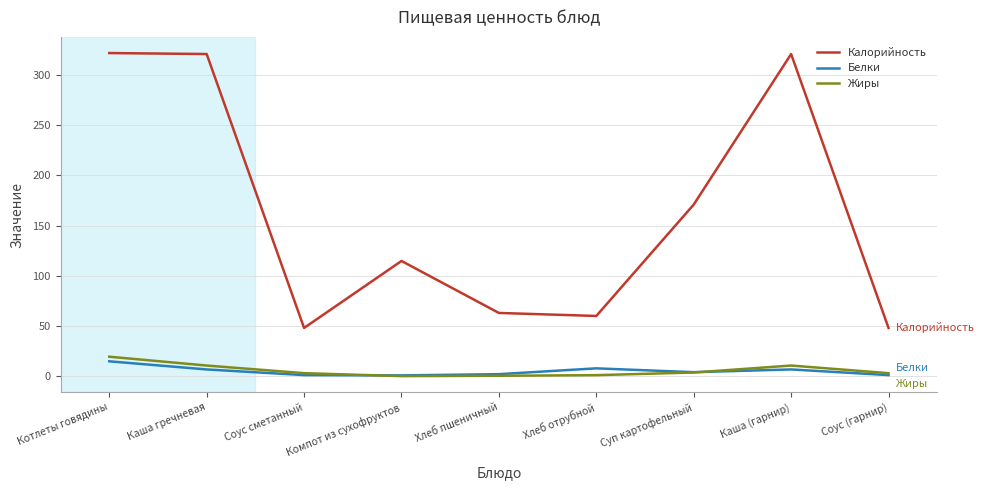

Count the number of categories in the chart.

9